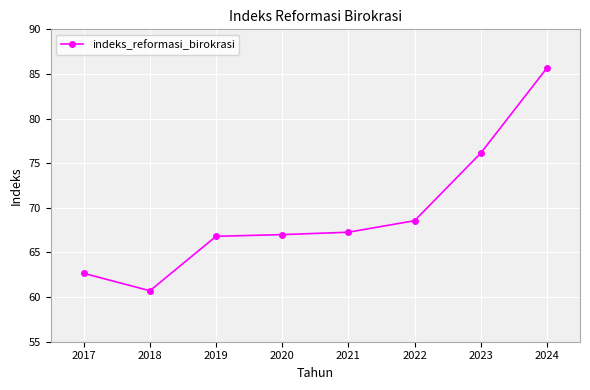

Reading right to left, transcribe all the data shown in this chart.

2024=85.7	2023=76.1	2022=68.6	2021=67.3	2020=67.0	2019=66.8	2018=60.7	2017=62.7